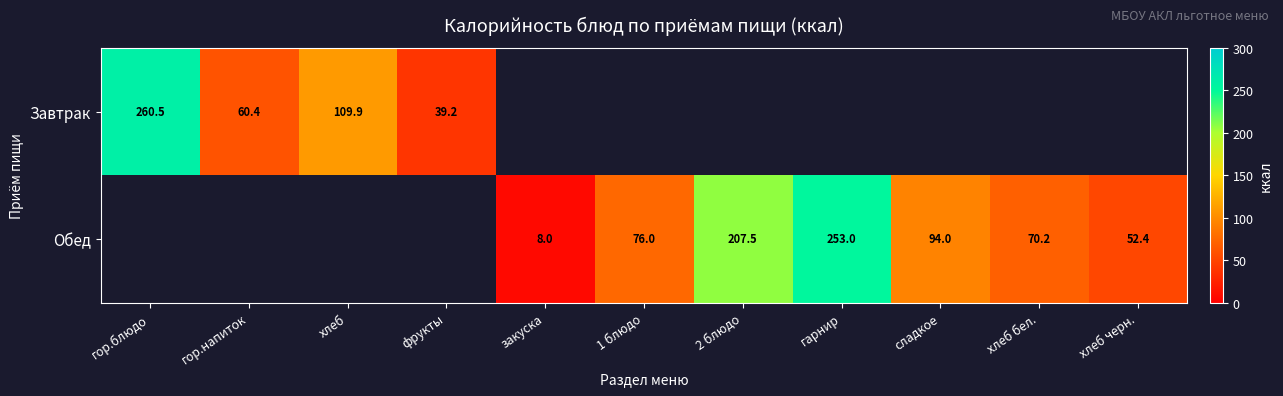

The value of Обед at хлеб бел. is 70.2. True or false?

True